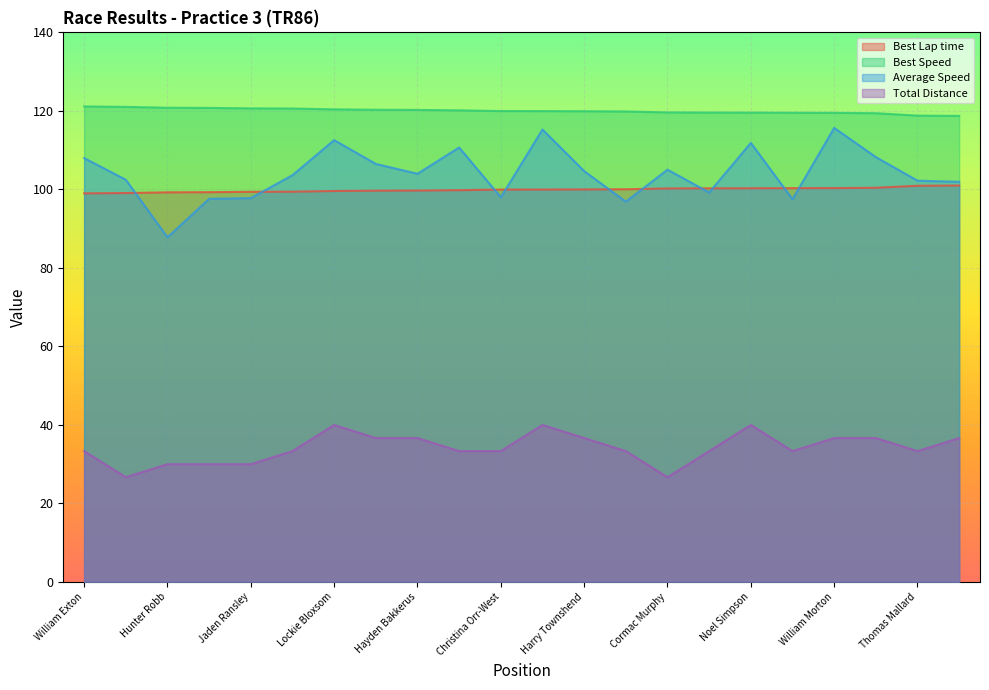

Which series changed the most between William Exton and Christina Orr-West?

Average Speed